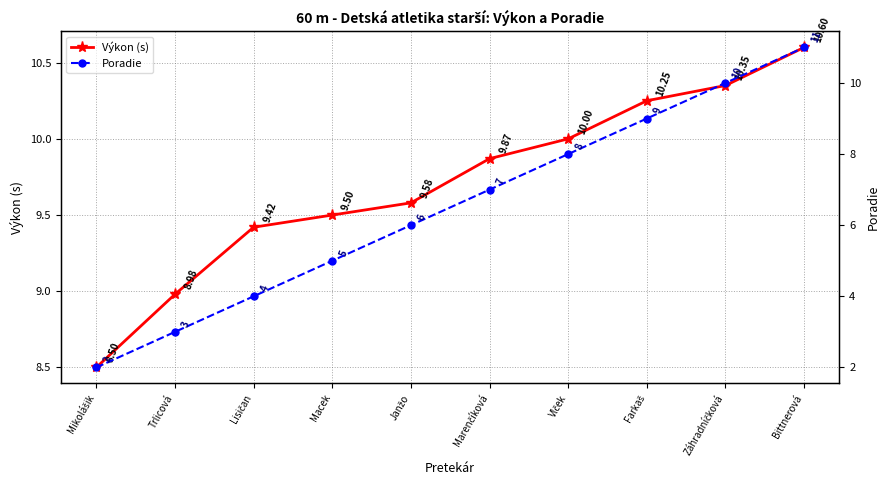

What is the difference between the maximum and second lowest values in the Poradie series?

8.0